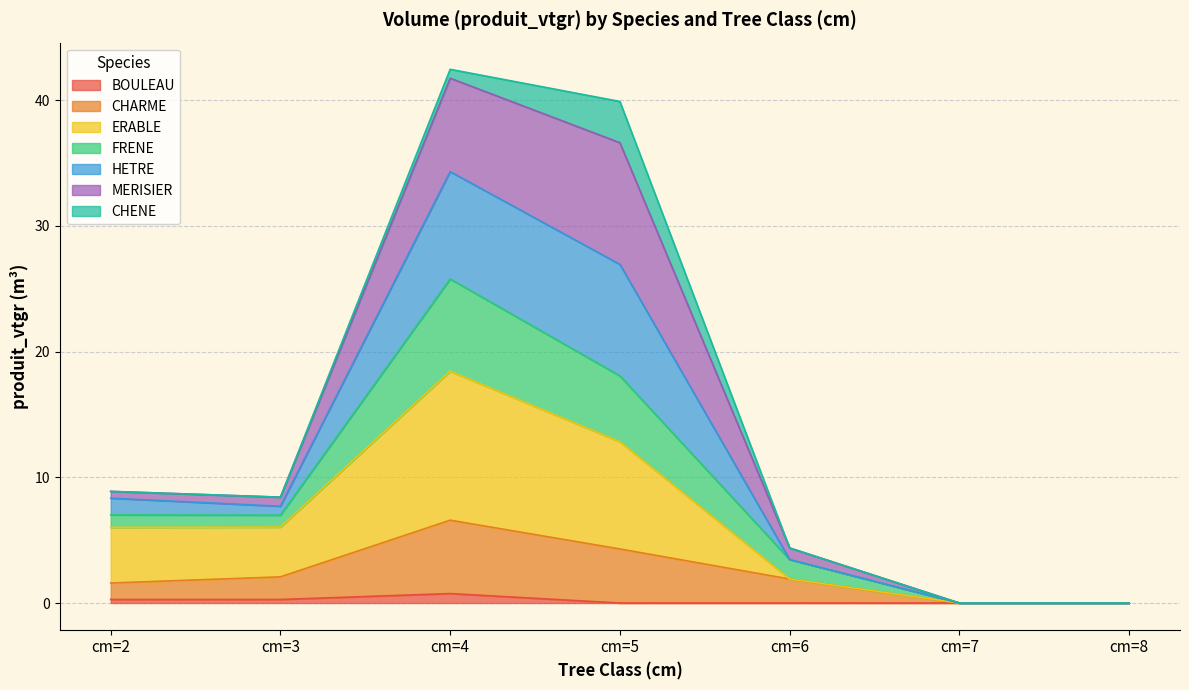

What is the total value across all series at cm=5?

39.9